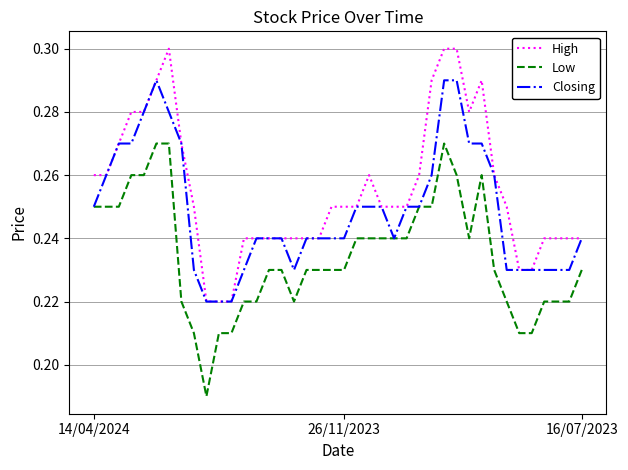

True or false: High and Low cross at least once.

False